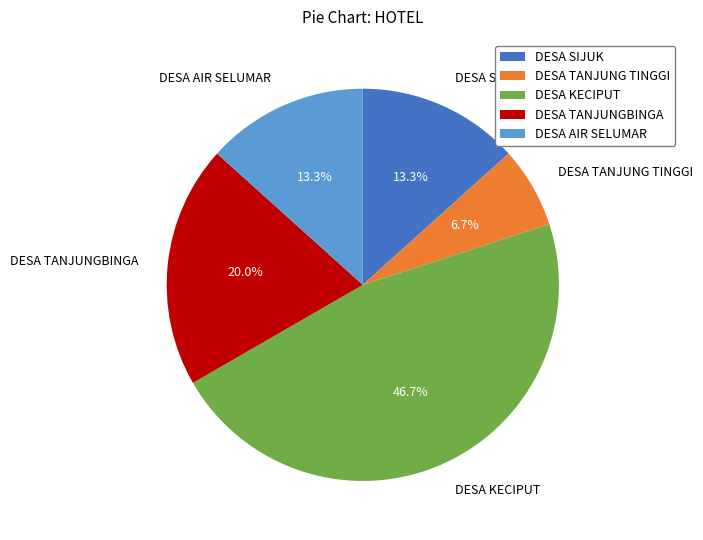

Approximately how many times larger is the value at DESA SIJUK compared to DESA TANJUNGBINGA?

0.7